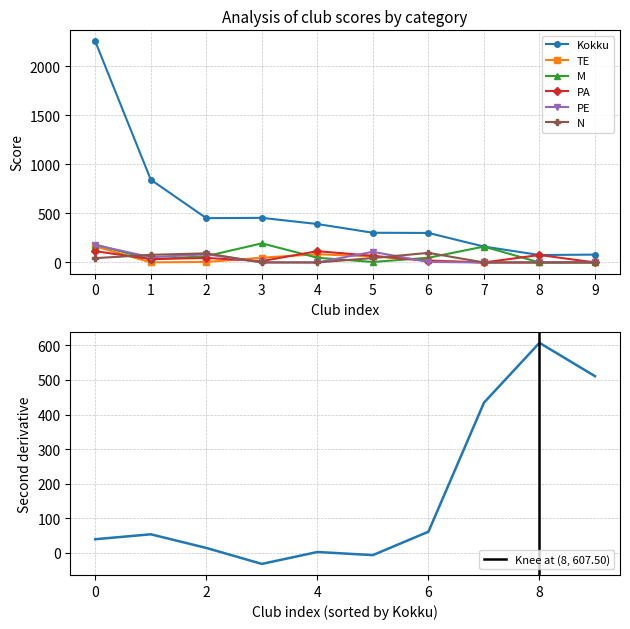

How many values in TE are above zero?

8